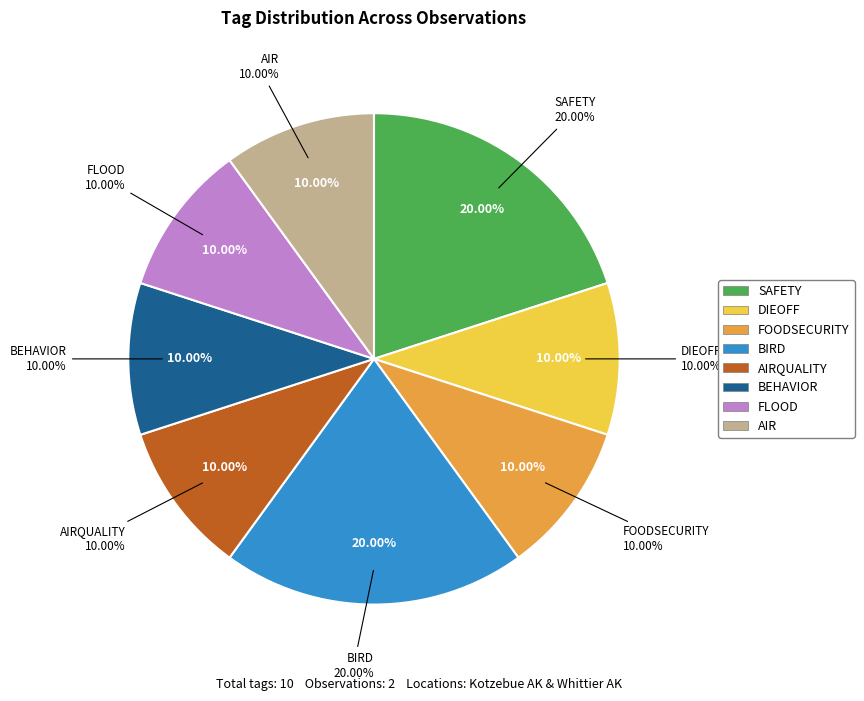

Rank the categories by value from lowest to highest.

DIEOFF, FOODSECURITY, AIRQUALITY, BEHAVIOR, FLOOD, AIR, SAFETY, BIRD